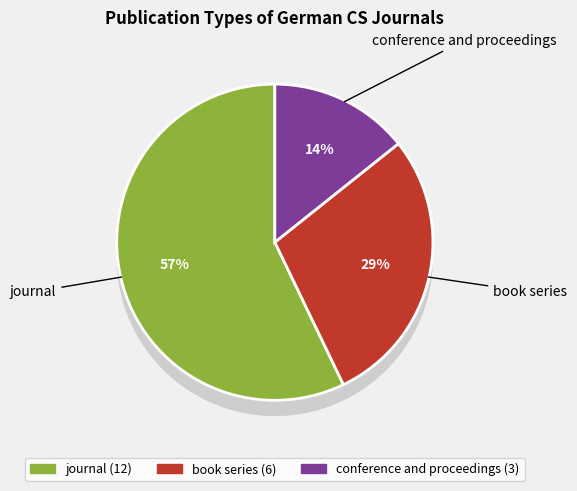

To the nearest percent, what is the combined percentage of conference and proceedings and journal?

71%